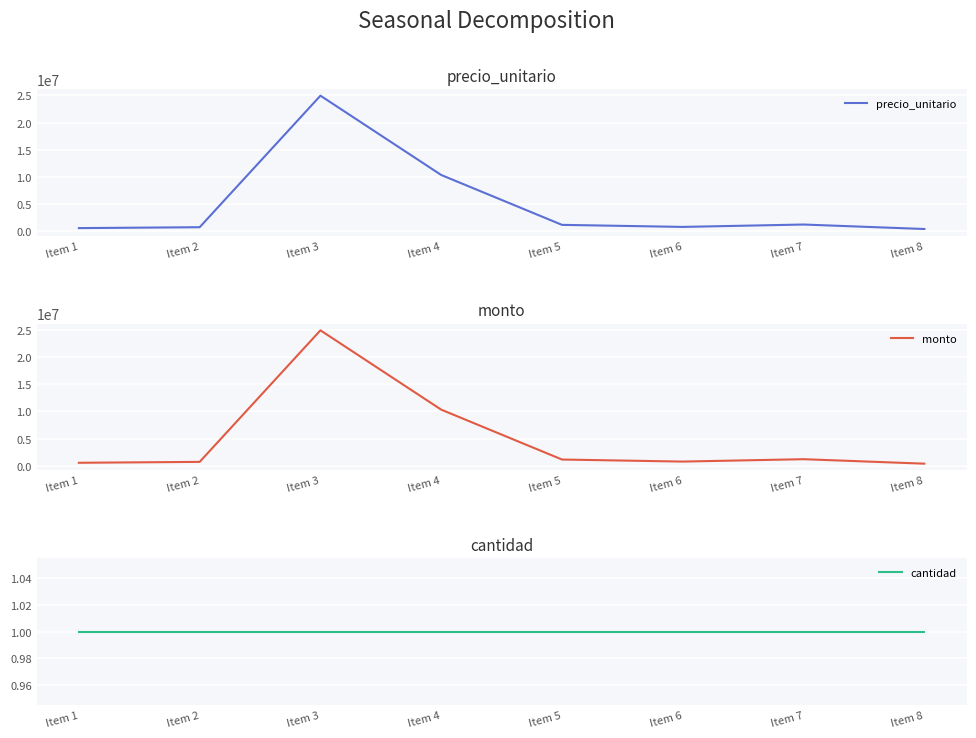

Is it true that monto equals 1238234 at Item 2?

False